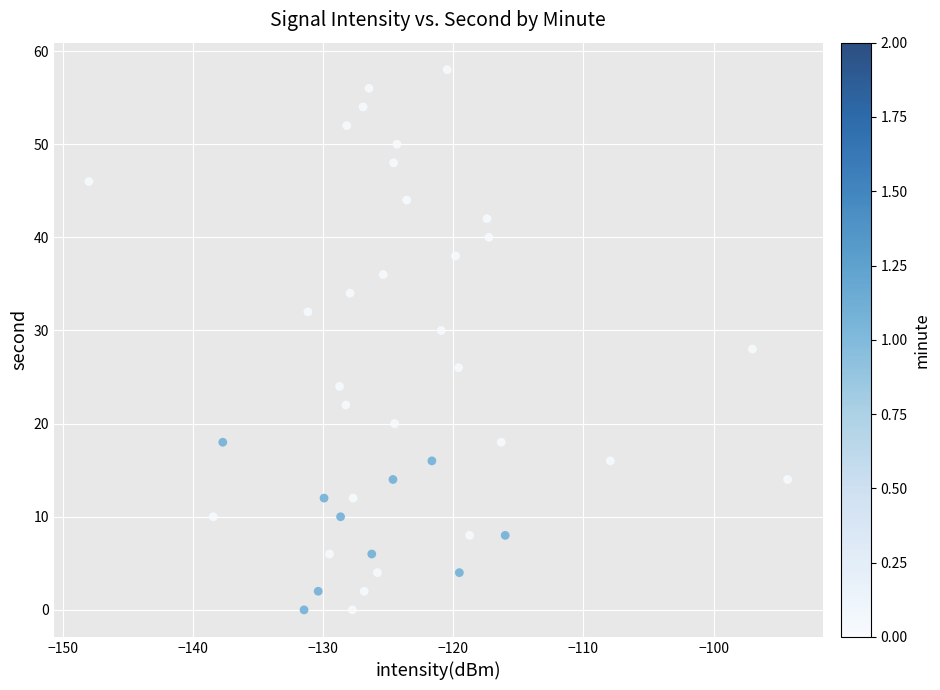

What is the range of Y values (max minus min)?

58